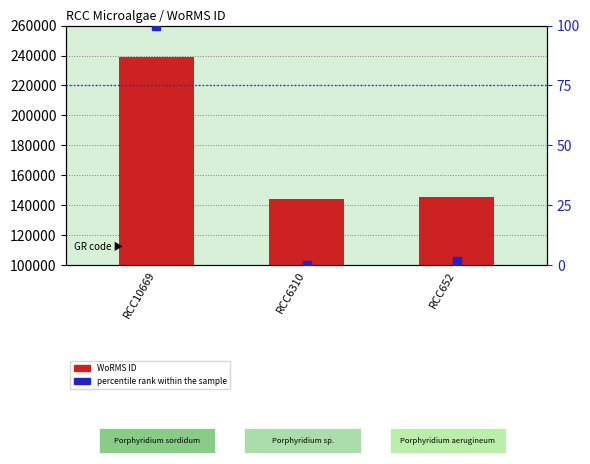

At how many categories does at least one series exceed 139753?

3